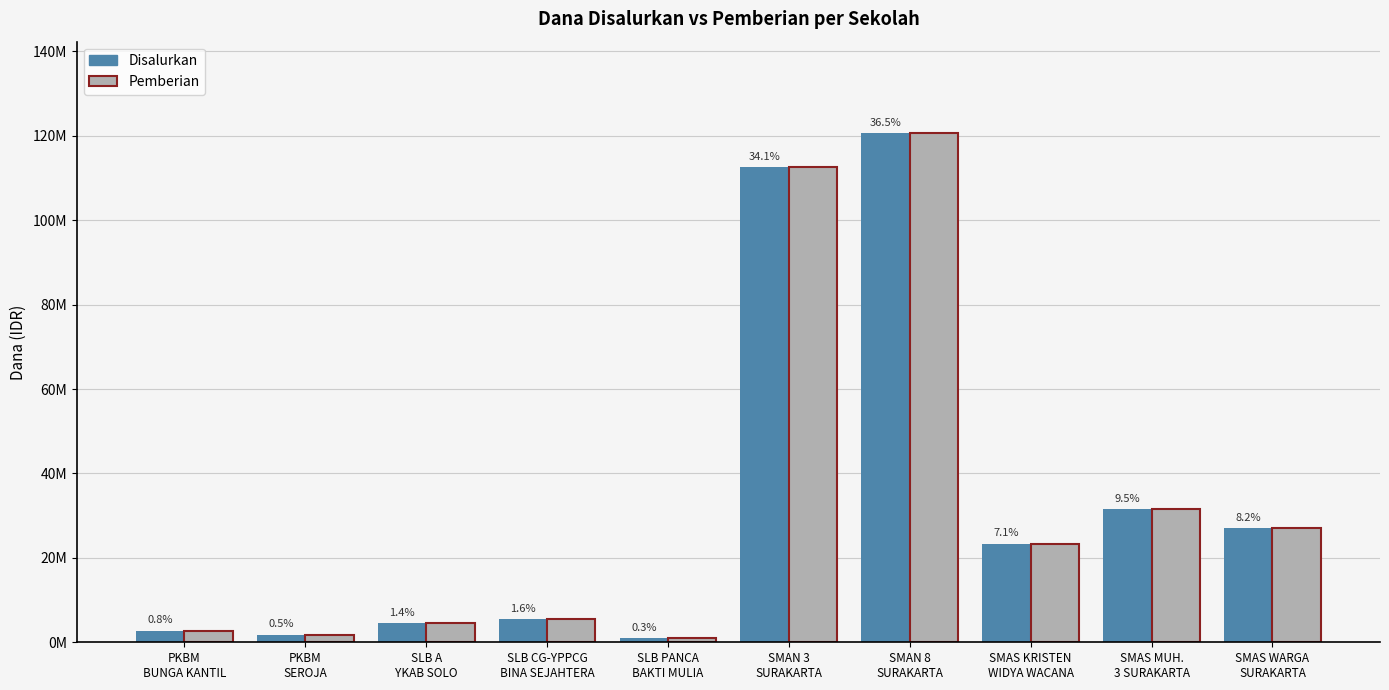

What are all the series names shown in the legend?

Disalurkan, Pemberian